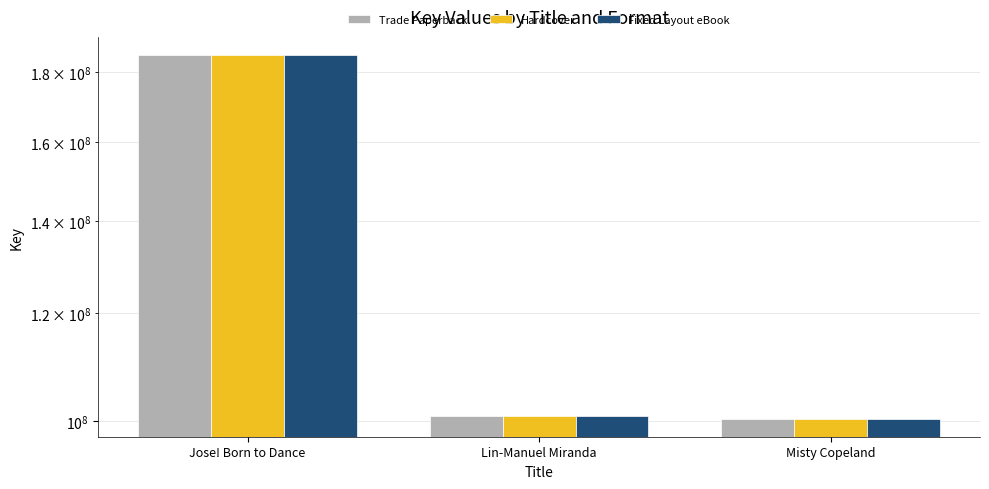

What is the value of the Fixed Layout eBook bar at the 3rd from the left?

100477811